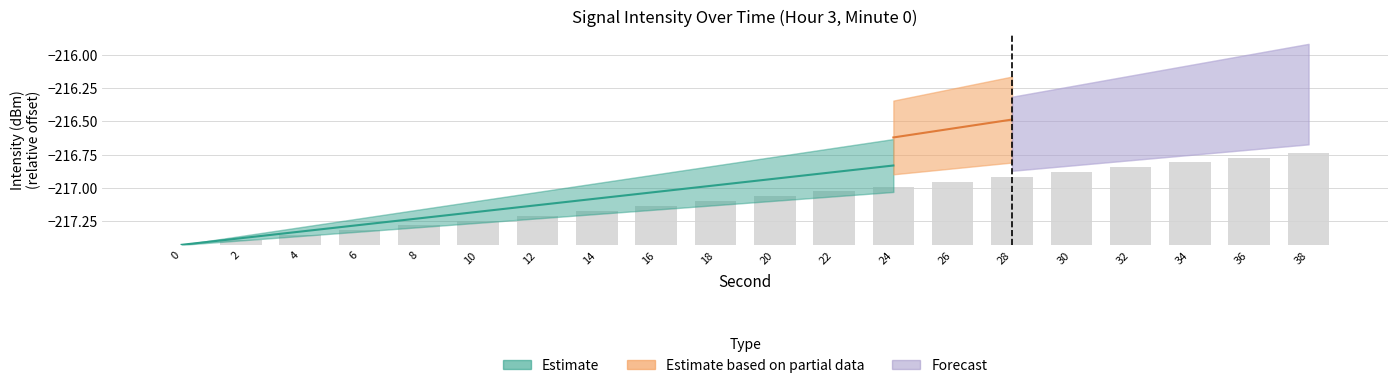

Reading left to right, transcribe all the data shown in this chart.

0=0.0	2=0.0	4=0.1	6=0.1	8=0.1	10=0.2	12=0.2	14=0.3	16=0.3	18=0.3	20=0.4	22=0.4	24=0.4	26=0.5	28=0.5	30=0.5	32=0.6	34=0.6	36=0.7	38=0.7